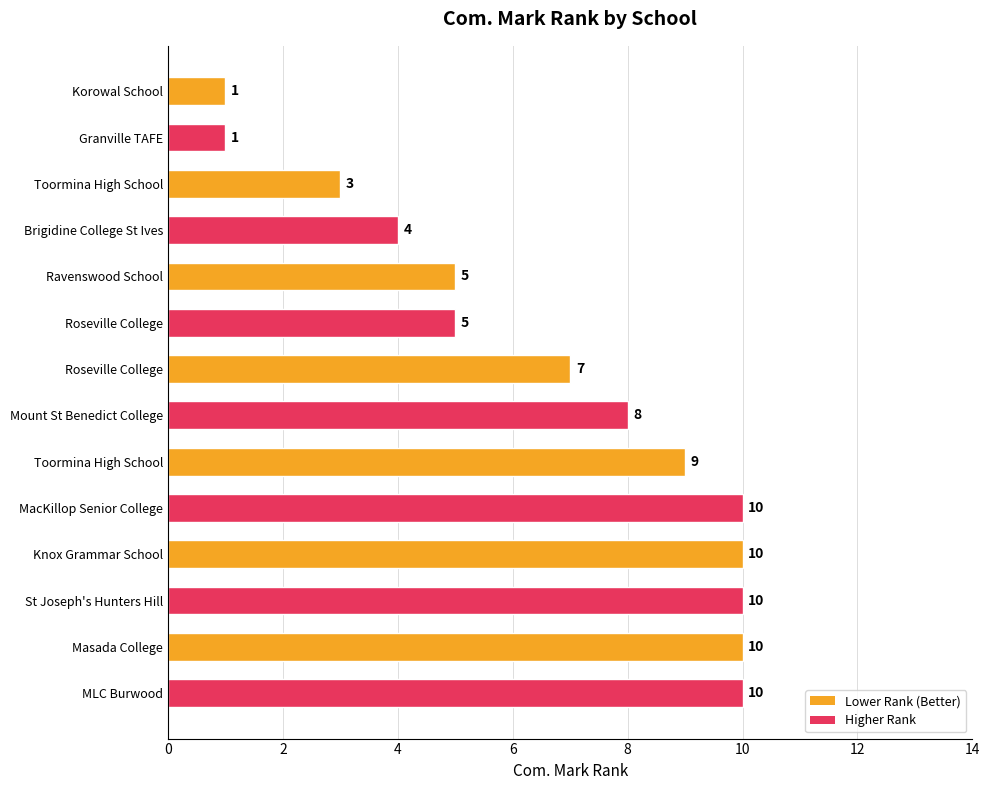

Are the bars grouped side by side (vs. stacked)?

No